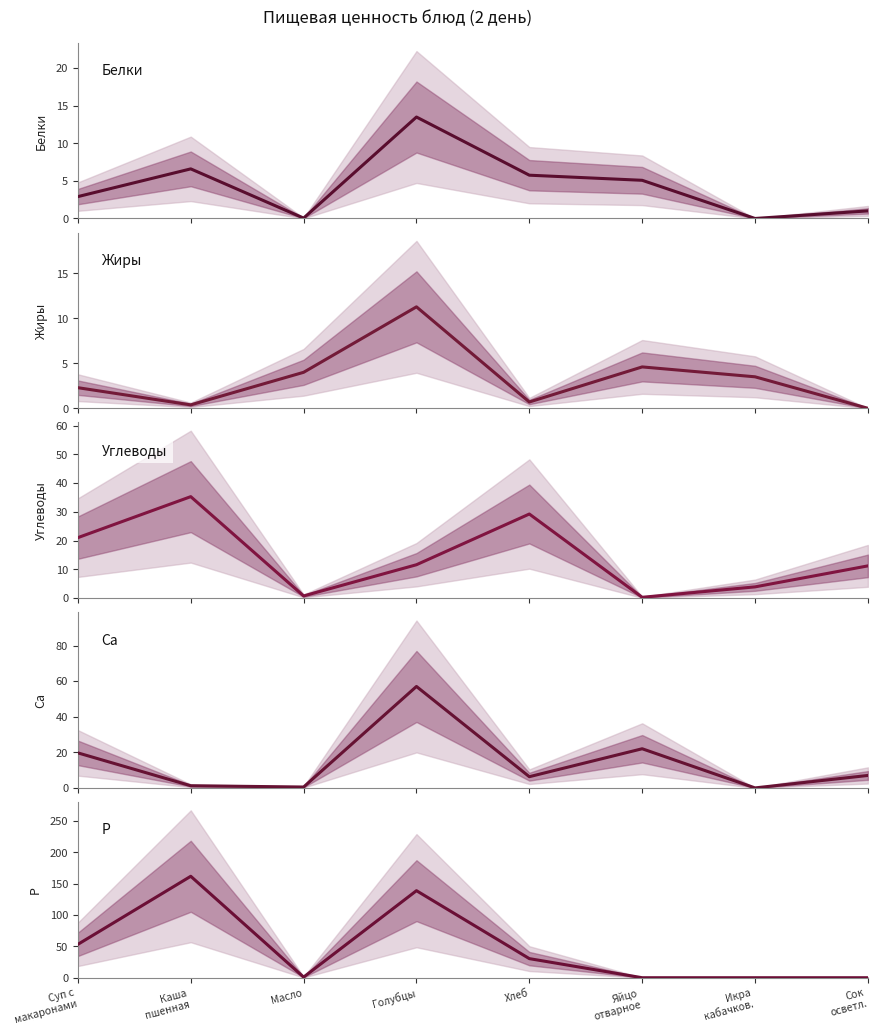

Is it true that Р equals 0.0 at Сок
осветл.?

True